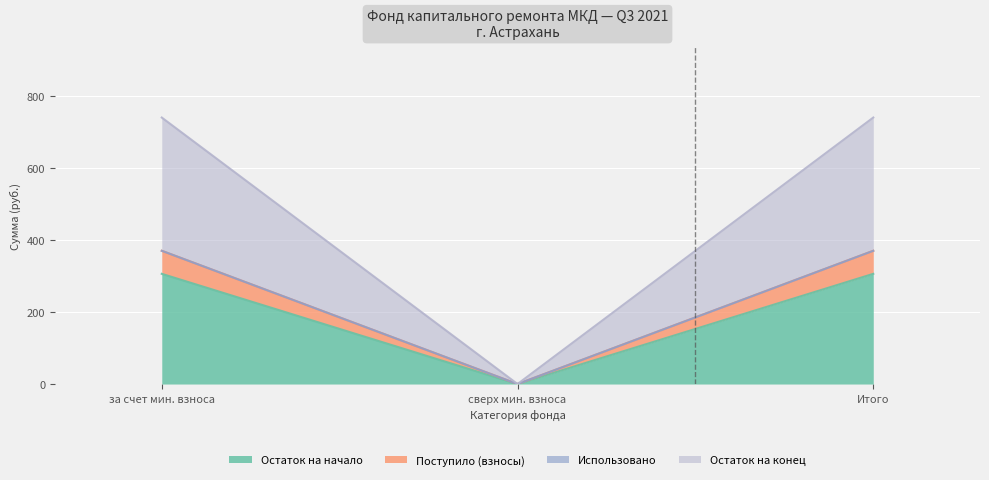

True or false: Взносы and Поступило всего intersect in this chart.

False